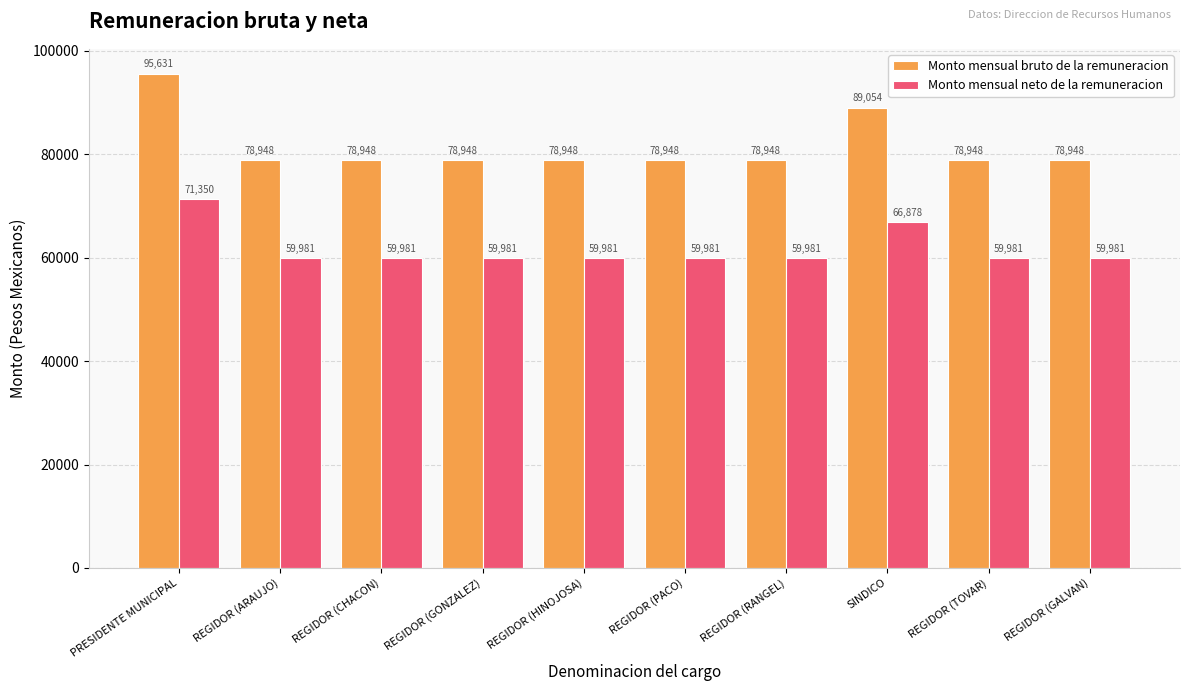

Where is Monto mensual bruto de la remuneracion nearest to the value 87289?

SINDICO